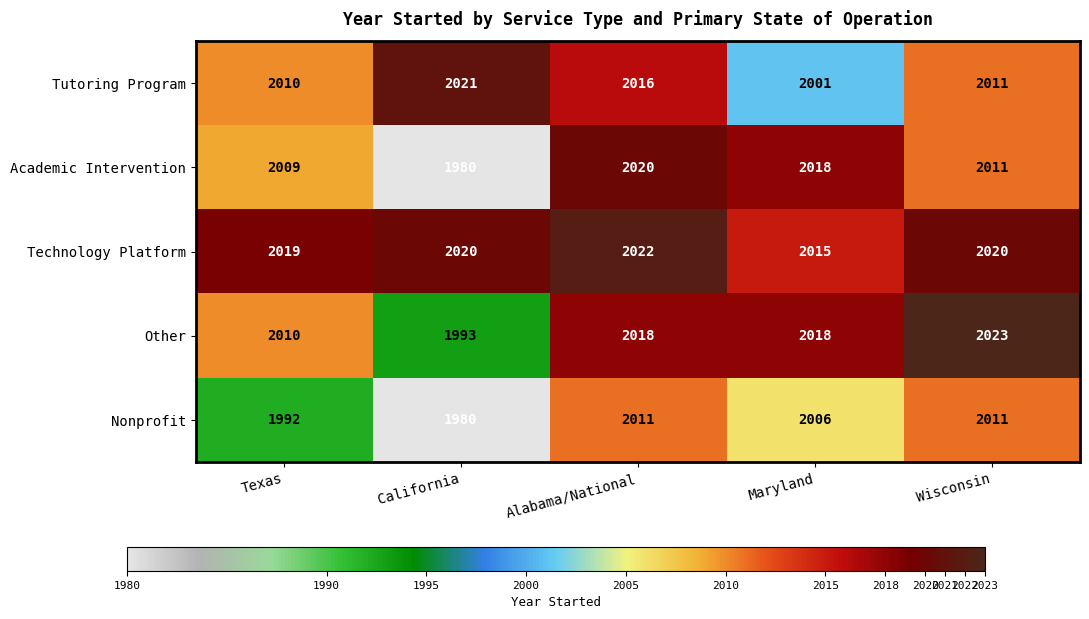

What is the greatest value displayed?

2023